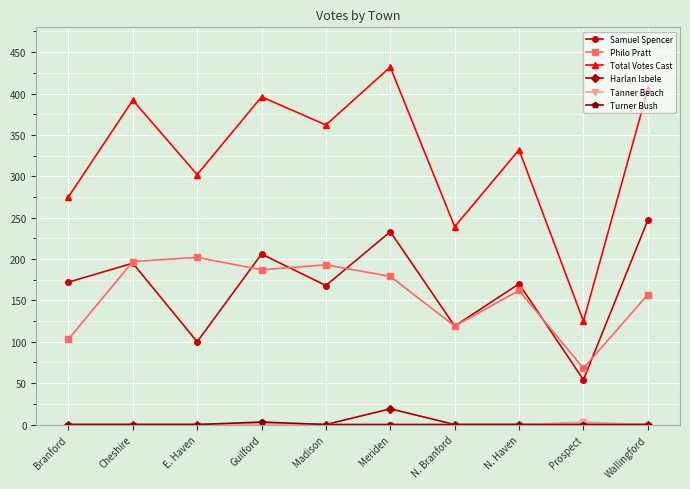

Is it true that Total Votes Cast equals 187 at Wallingford?

False